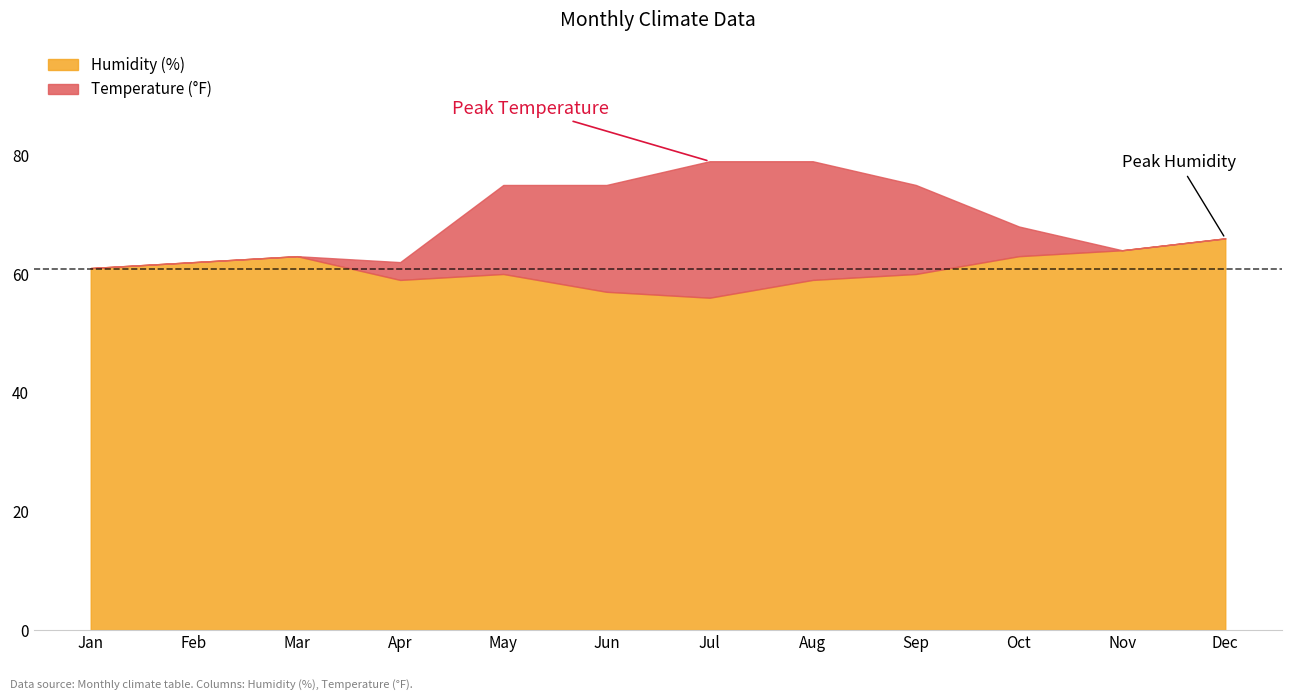

List the series in order of their overall mean, highest first.

Temperature (°F), Humidity (%)